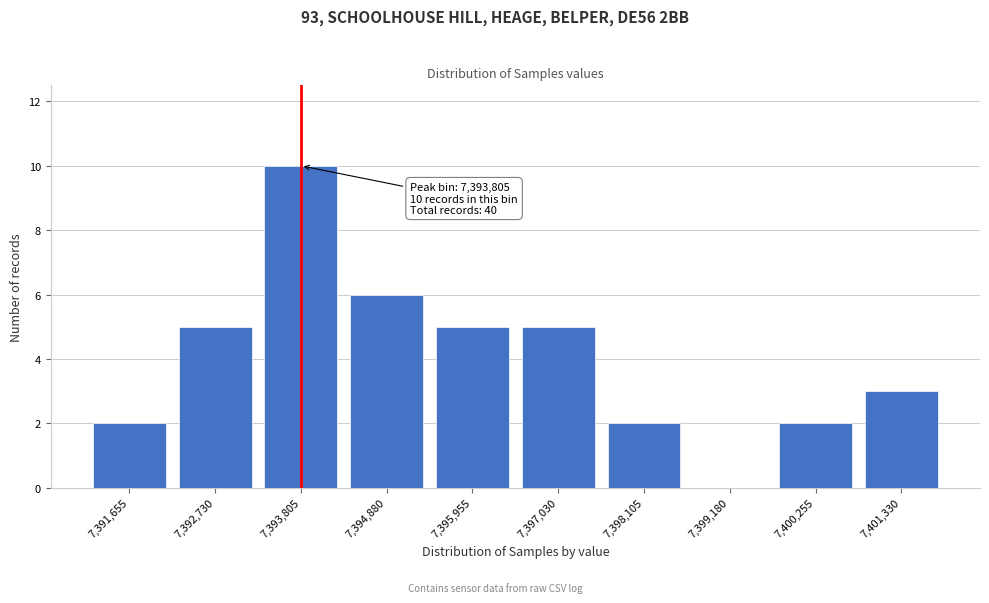

Reading left to right, list all the values displayed in this chart.

7,391,655=2	7,392,730=5	7,393,805=10	7,394,880=6	7,395,955=5	7,397,030=5	7,398,105=2	7,399,180=0	7,400,255=2	7,401,330=3